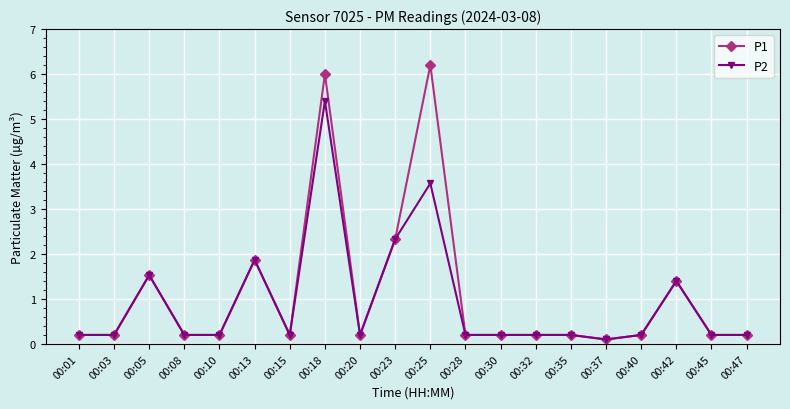

Which series has the largest range (max minus min)?

P1